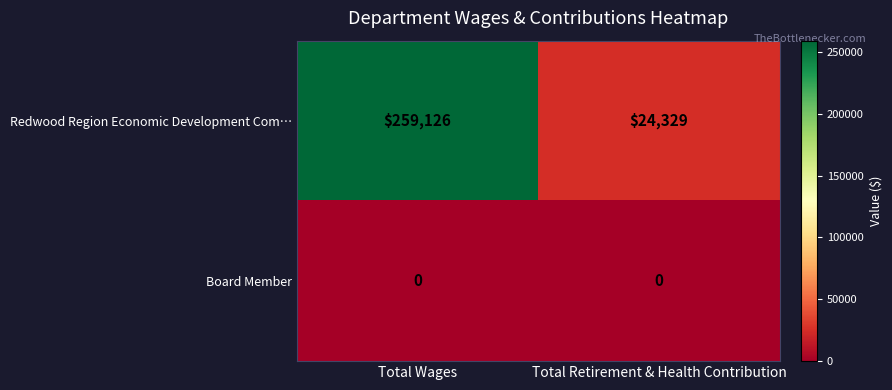

List the series in order of their overall mean, highest first.

Redwood Region Economic Development Com…, Board Member